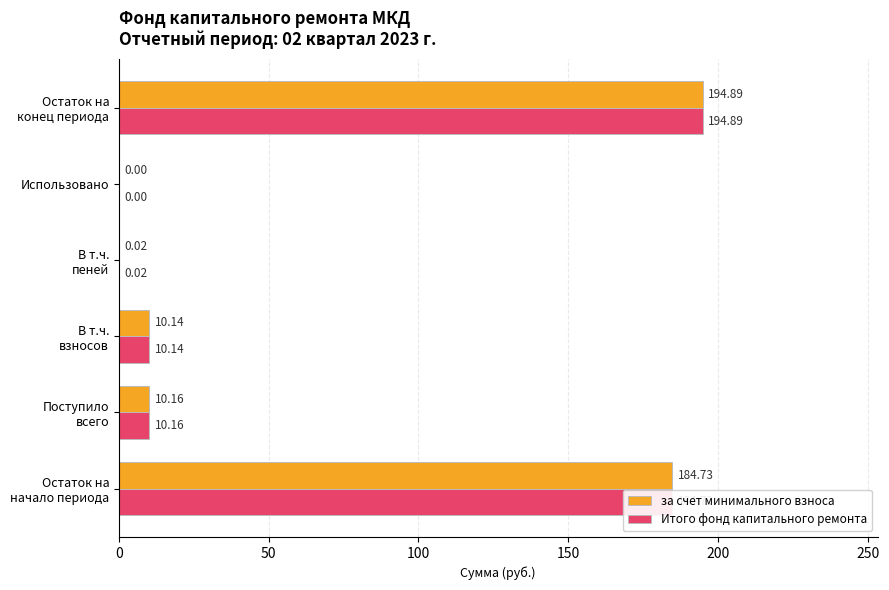

What is the sum of all за счет минимального взноса values?

399.9